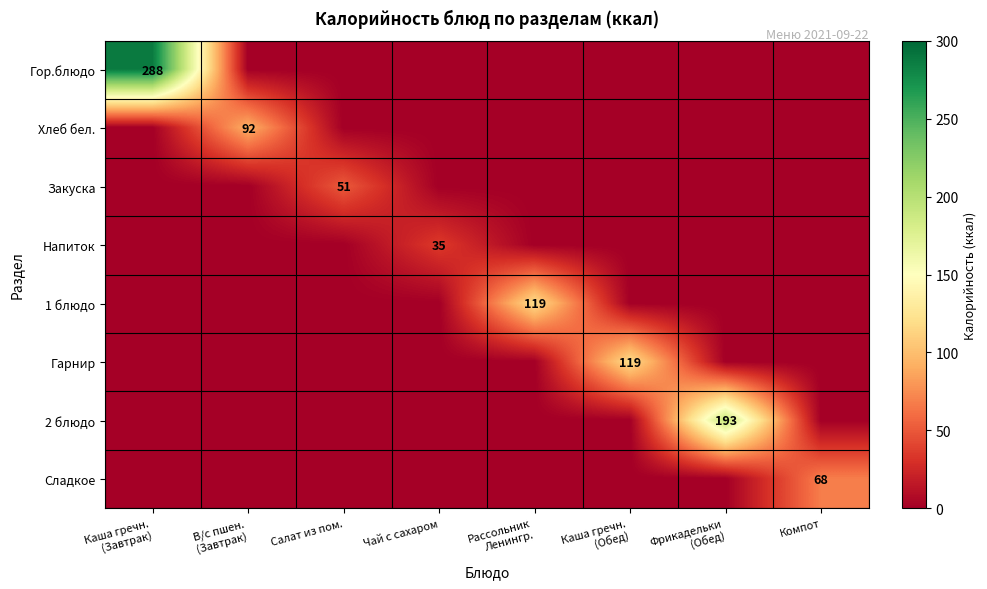

List the labels in order of Сладкое value, largest first.

Компот, Каша гречн. (Завтрак), В/с пшен. (Завтрак), Салат из пом., Чай с сахаром, Рассольник Ленингр., Каша гречн. (Обед), Фрикадельки (Обед)